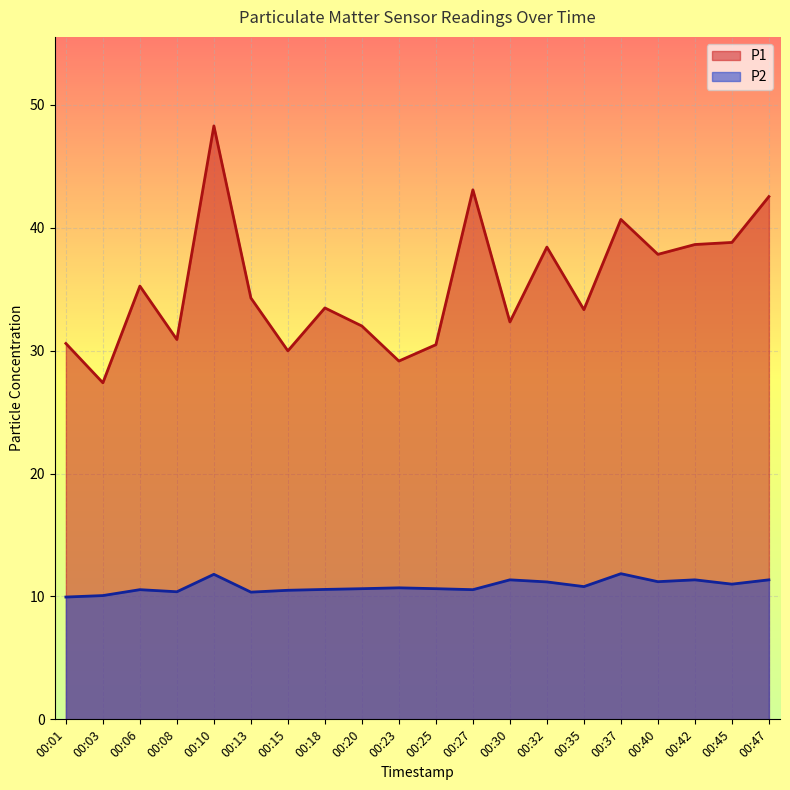

How many data points in P1 are less than 34?

10